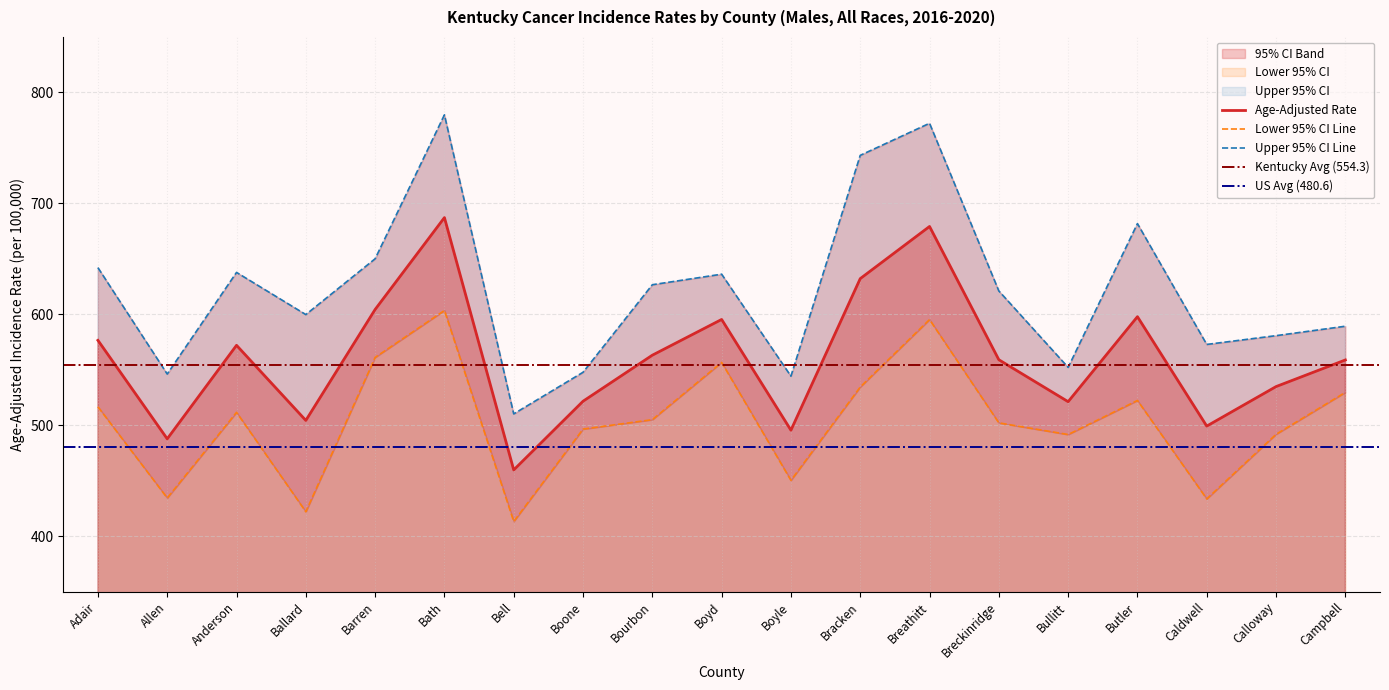

What is the label of the 12th point from the left?

Bracken